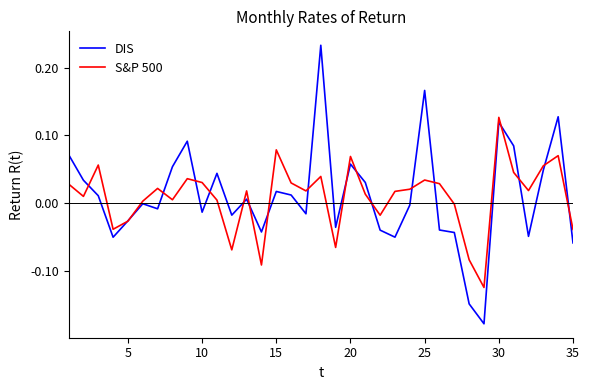

Rank the series by their maximum value, from lowest to highest.

S&P 500, DIS